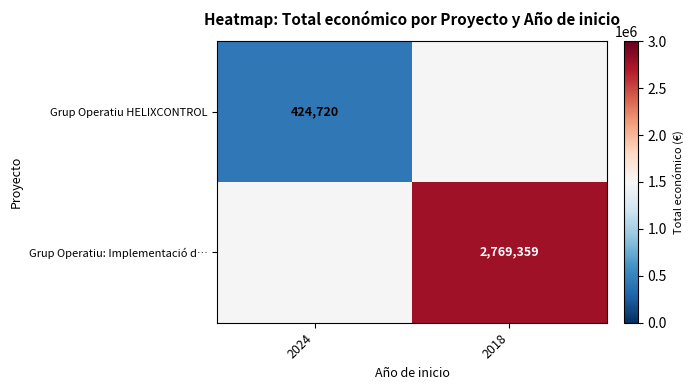

The value of Grup Operatiu: Implementació d… at 2018 is 1169636. True or false?

False